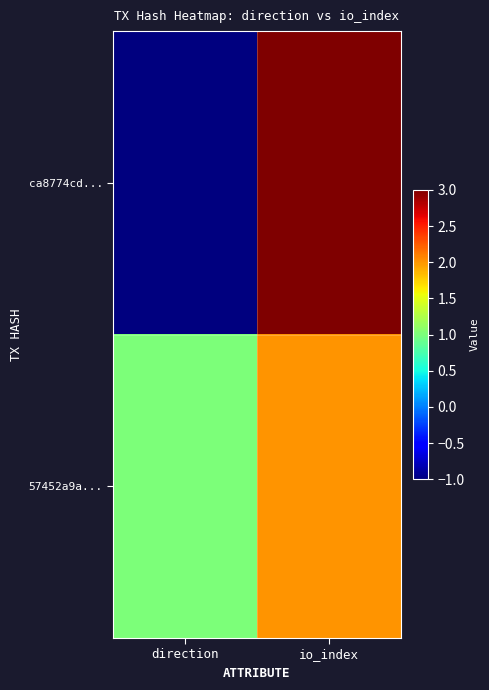

List the series in order of their overall mean, highest first.

57452a9a..., ca8774cd...